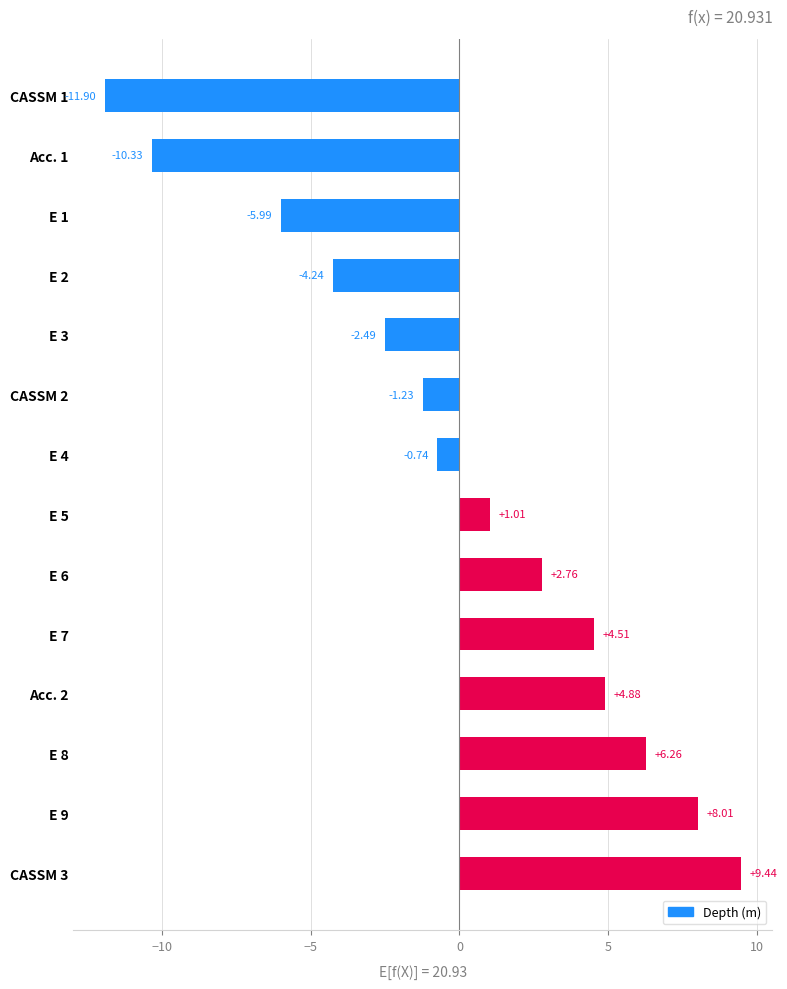

What is the difference between the maximum and minimum values?

21.3